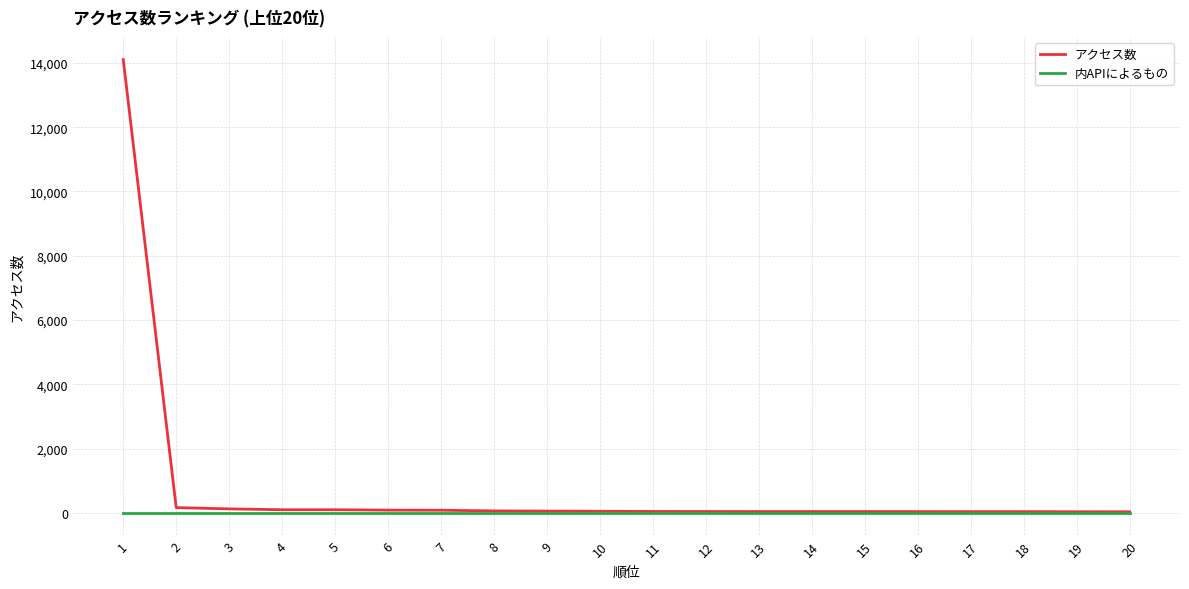

The value of 内APIによるもの at 9 is 0. True or false?

True